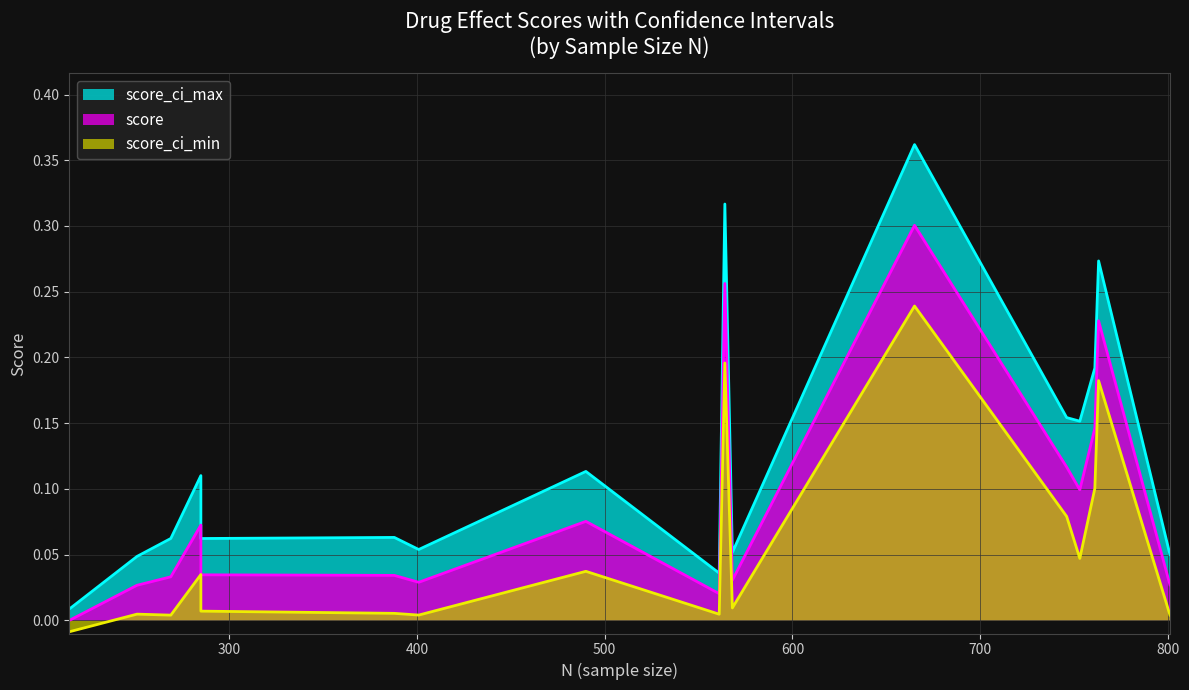

What is the difference between the maximum and minimum values in the score series?

0.3